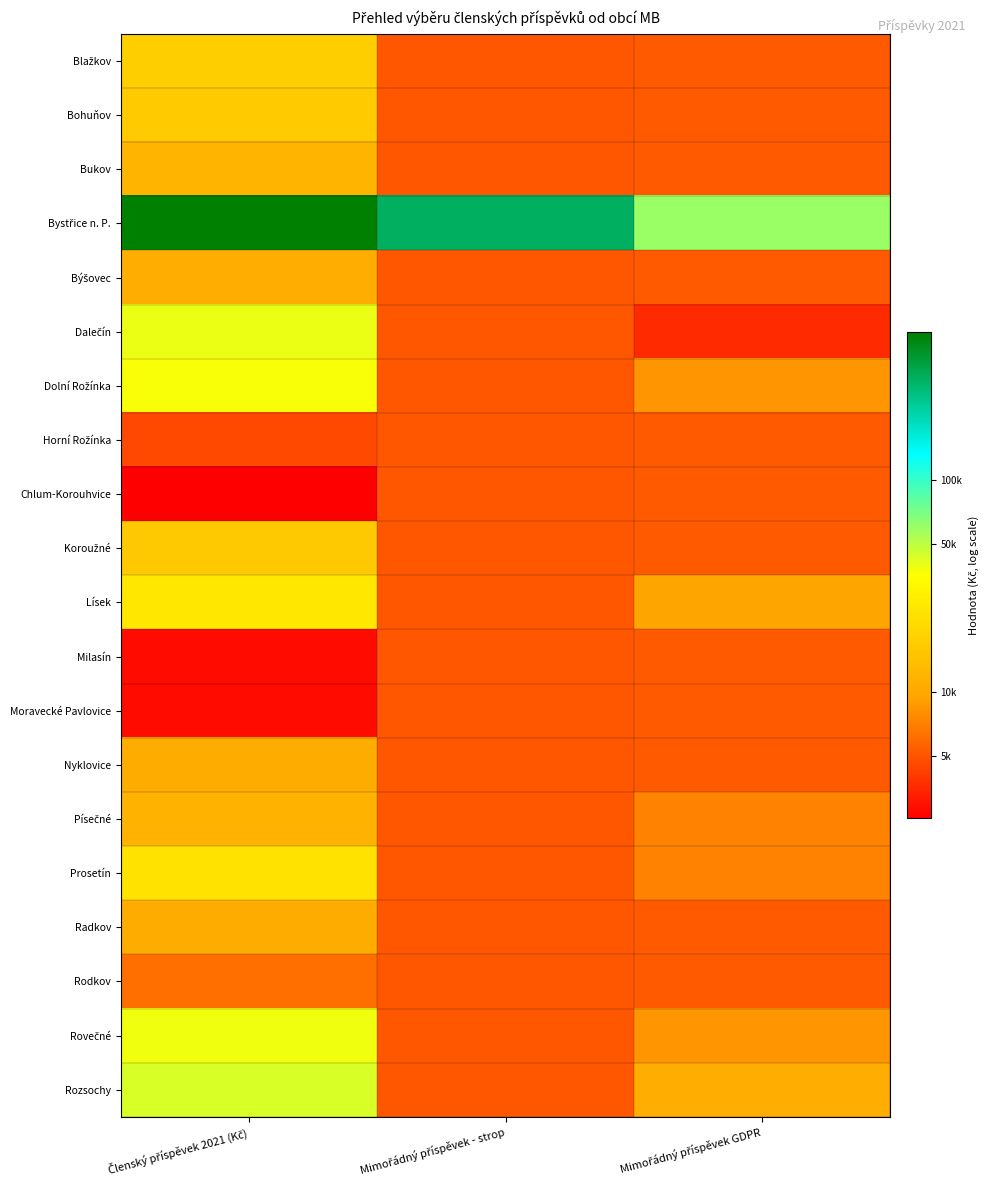

Between Mimořádný příspěvek GDPR and Mimořádný příspěvek - strop, which is larger?

Mimořádný příspěvek GDPR